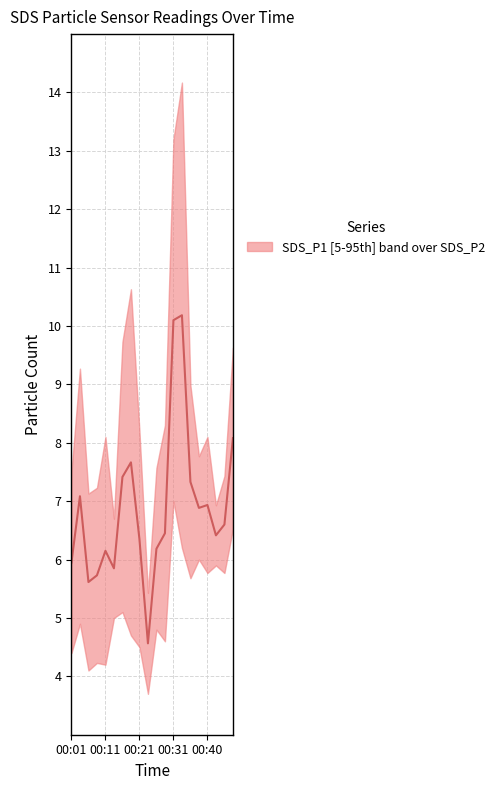

Which series has the largest total across all categories?

SDS_P1